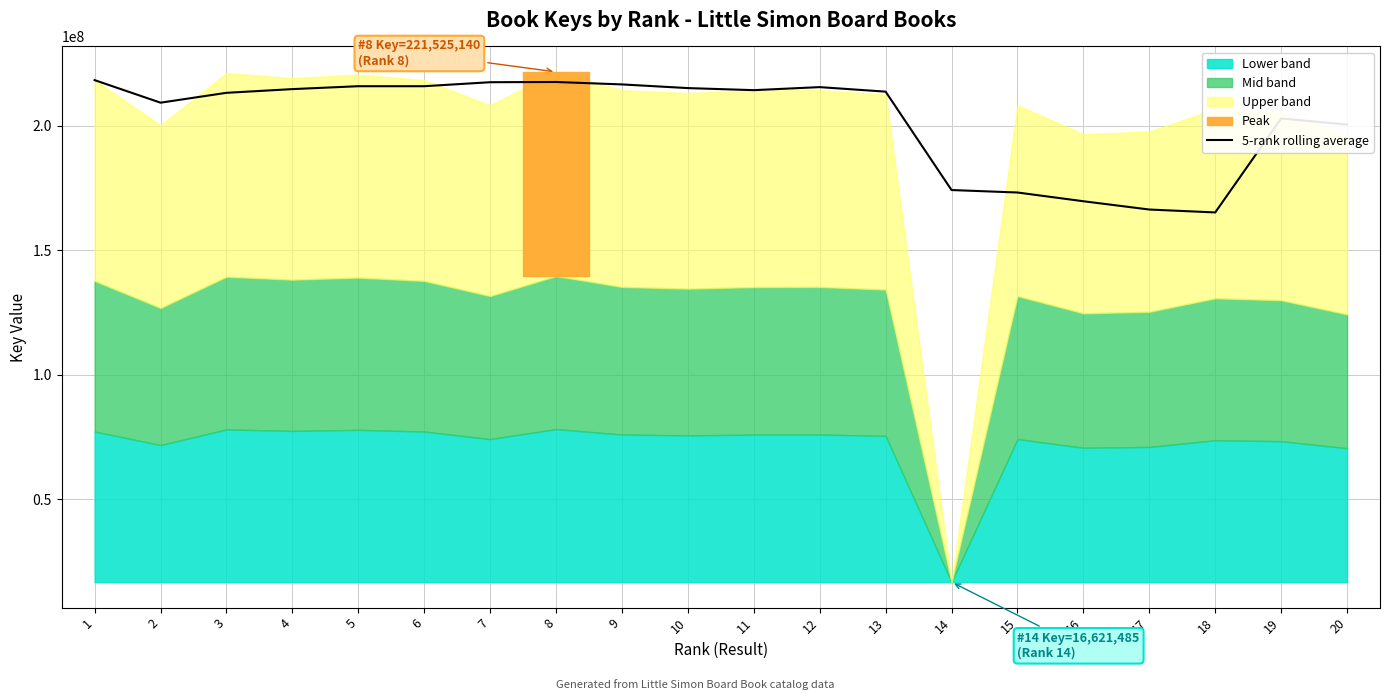

The chart shows a value of 165100850.2 at 18. True or false?

True